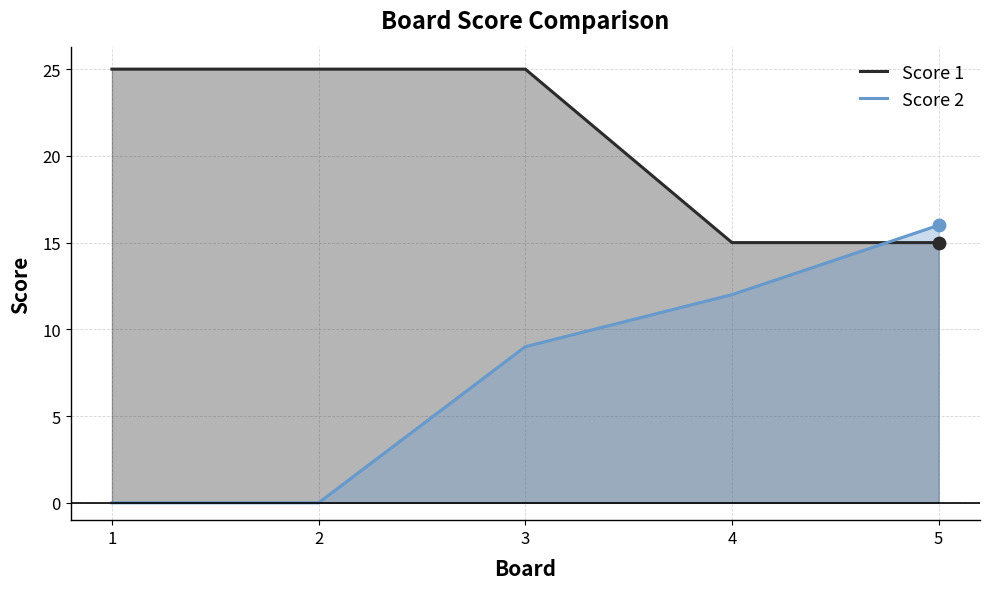

Which series reaches the minimum Y coordinate?

Score 2